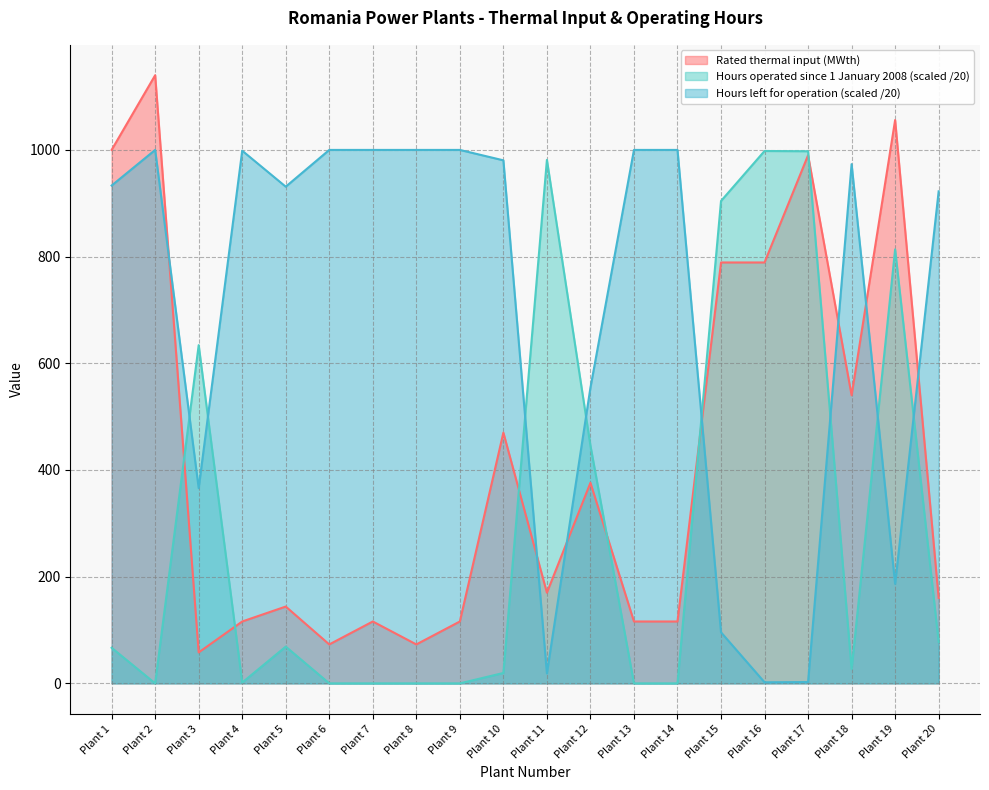

How many values in Hours operated since 1 January 2008 are above zero?

13